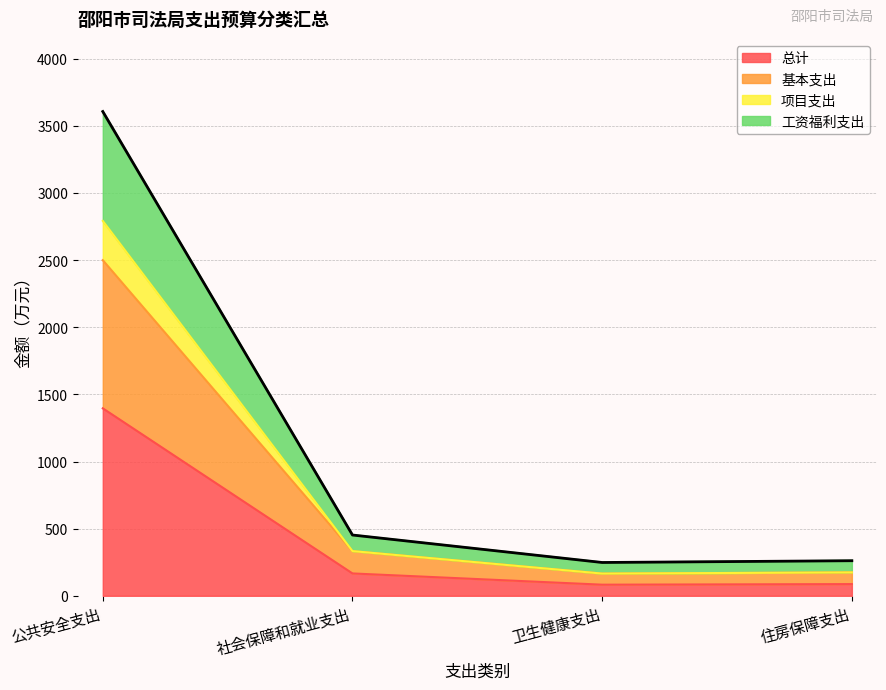

Which has a higher value, 卫生健康支出 or 公共安全支出?

公共安全支出